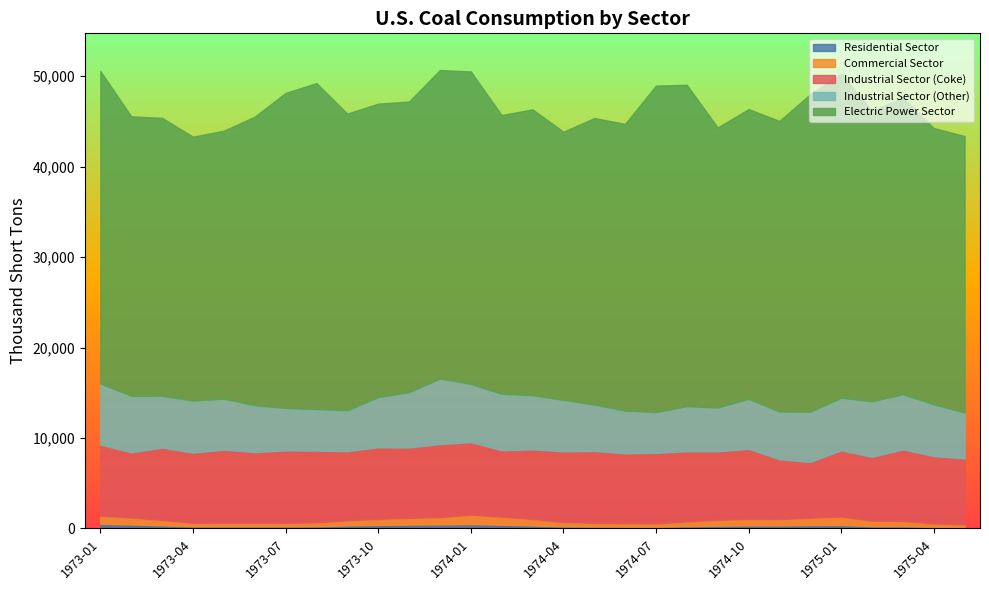

How many values in the Electric Power Sector series are below 32091?

14